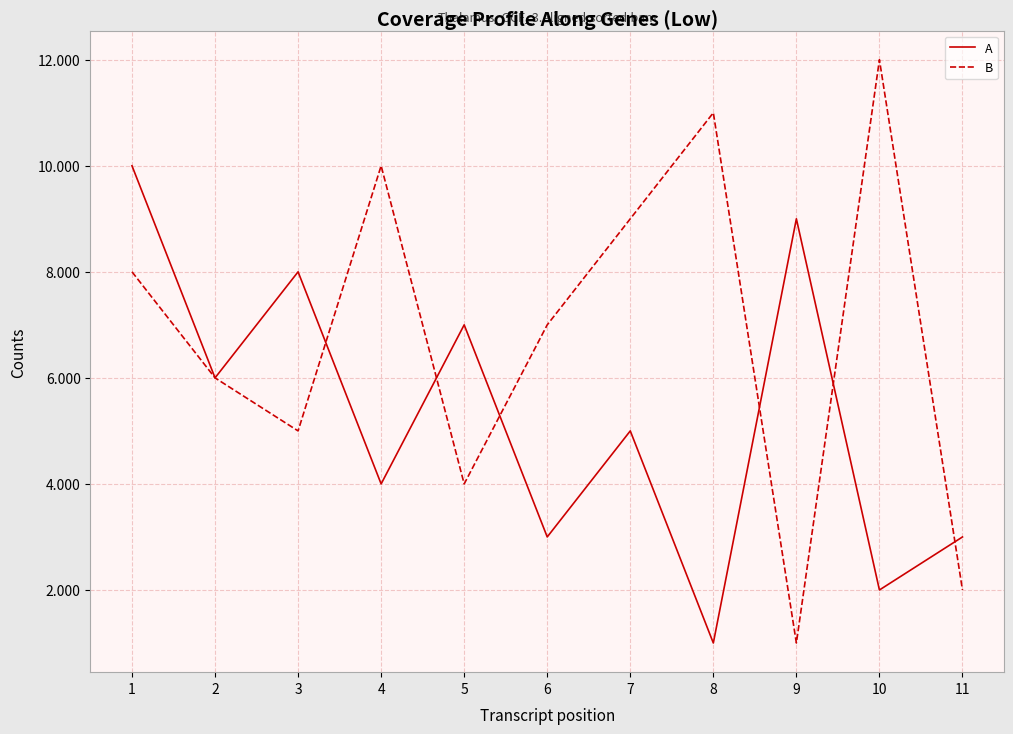

Which series has the largest total across all categories?

B